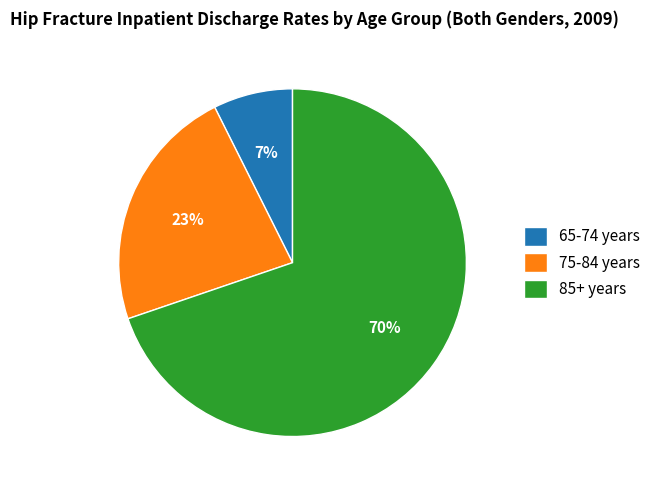

Does 75-84 years represent more than half of the total?

No